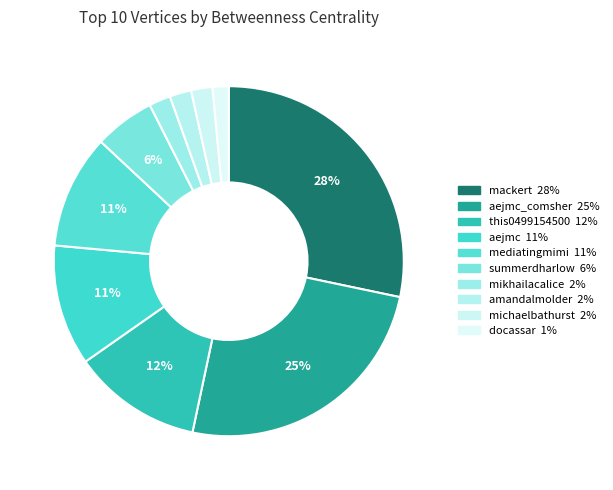

Rank the categories by value from highest to lowest.

mackert, aejmc_comsher, this0499154500, aejmc, mediatingmimi, summerdharlow, mikhailacalice, amandalmolder, michaelbathurst, docassar